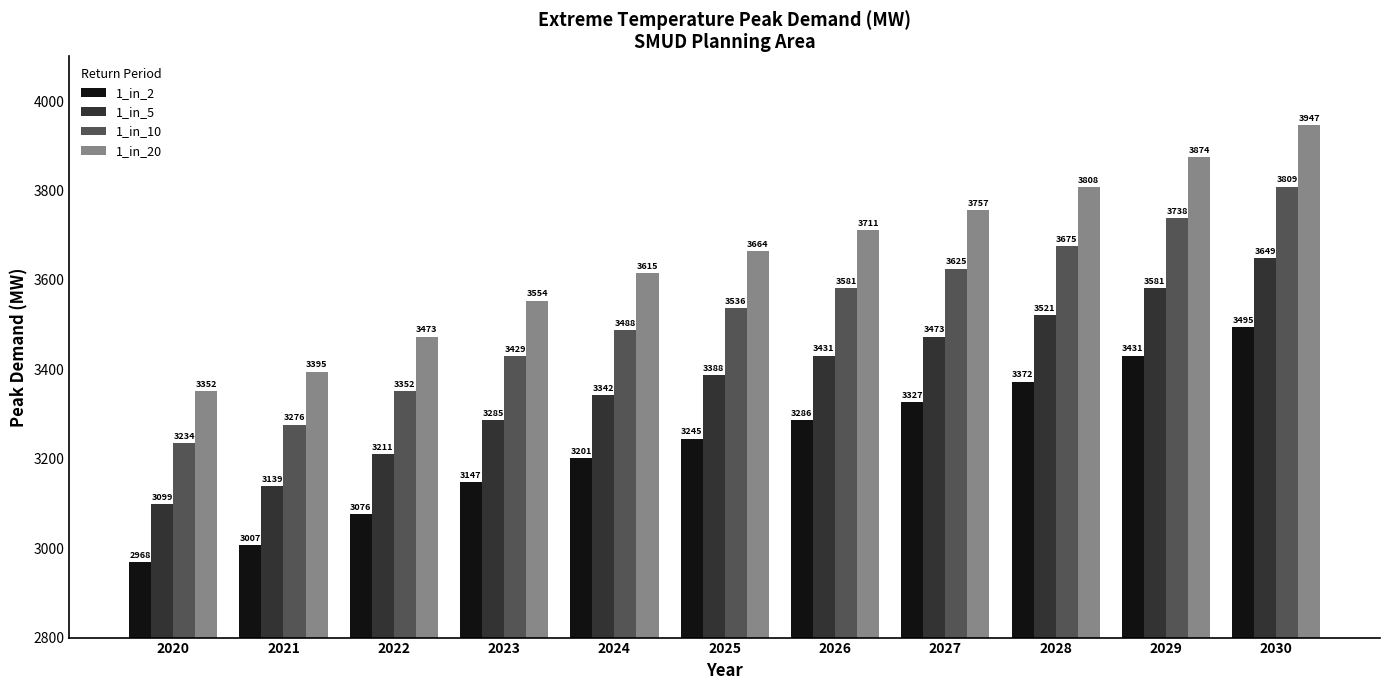

What is the difference between the highest and lowest values at 2026?

424.6